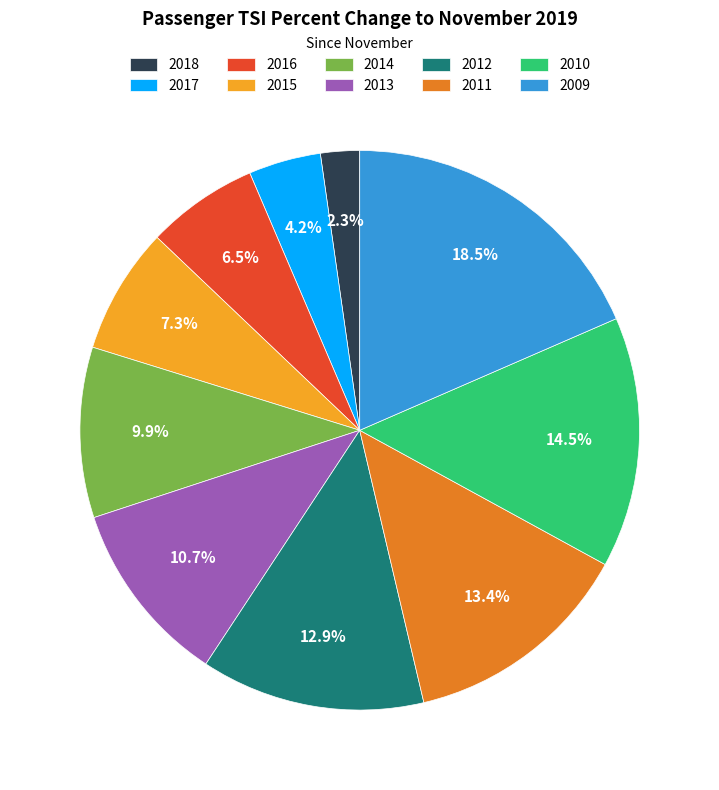

Combined, do 2015 and 2013 account for over 50%?

No